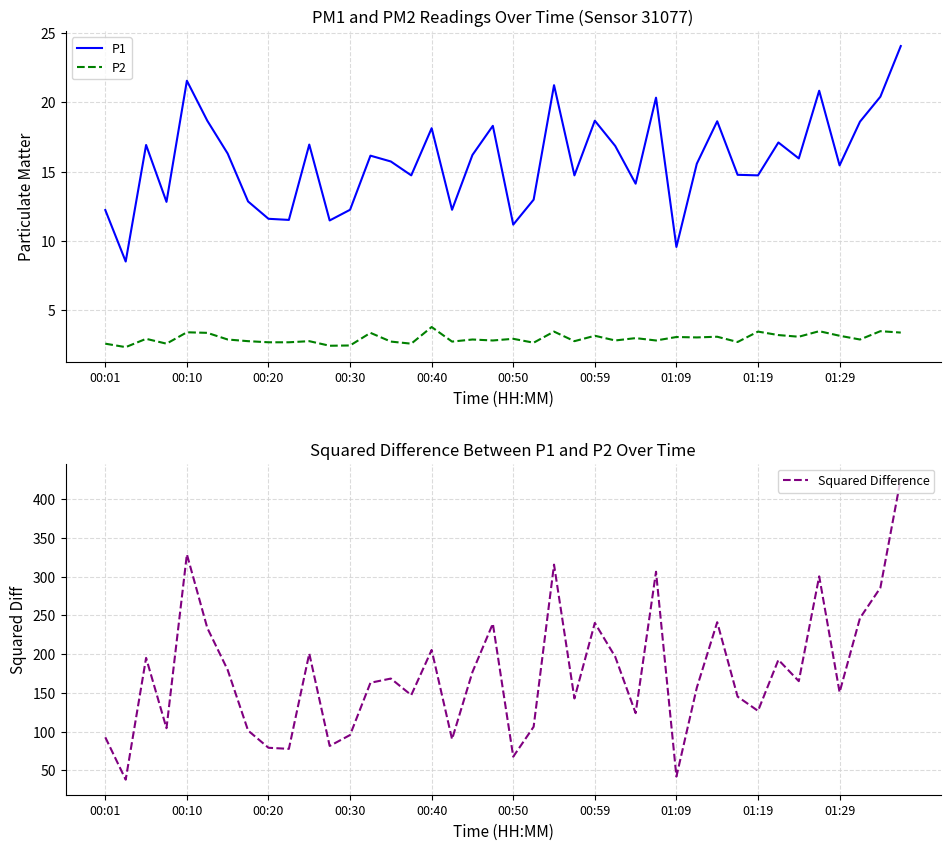

Is it true that P2 equals 3.2 at 01:29?

True